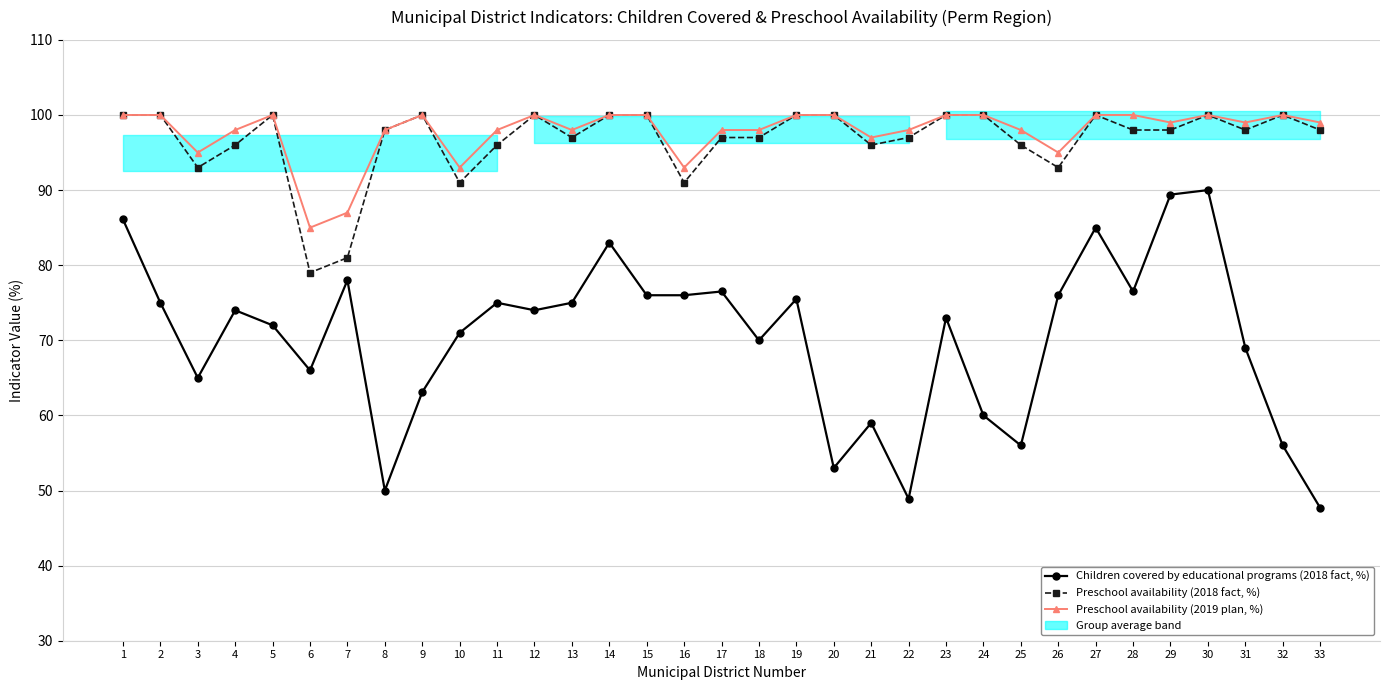

Does the chart display data point markers on the line(s)?

Yes